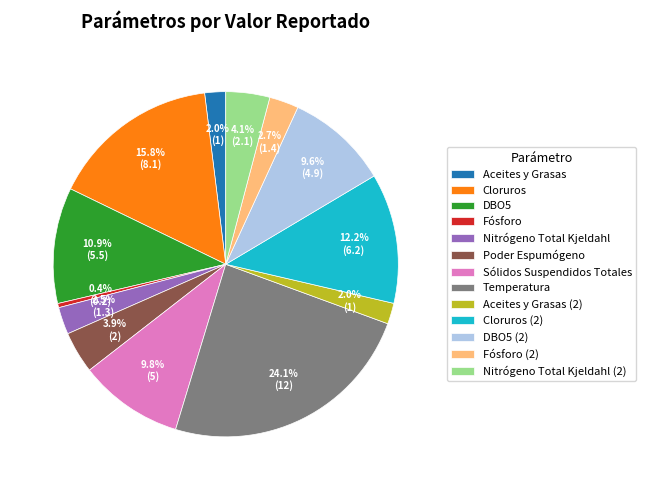

Do Nitrógeno Total Kjeldahl (2) and Fósforo together represent more than half of the pie?

No